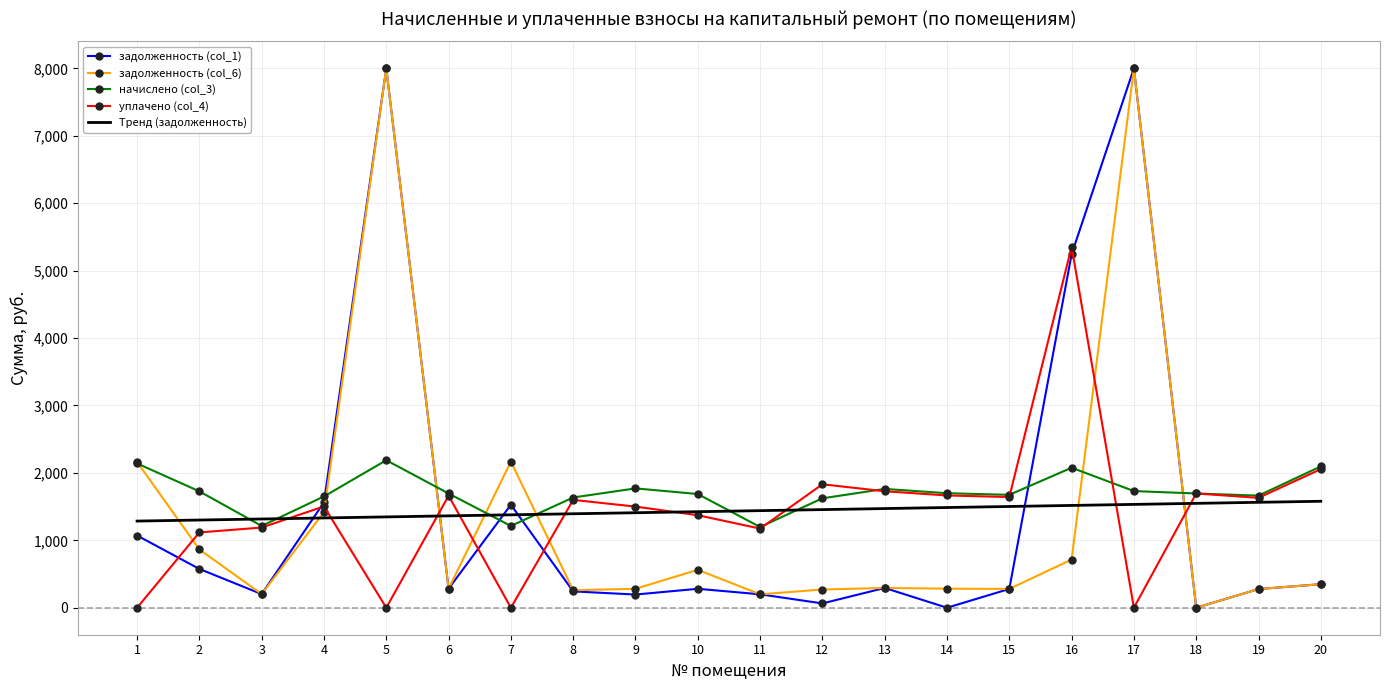

The value of уплачено (col_4) at 20 is 2055.3. True or false?

True